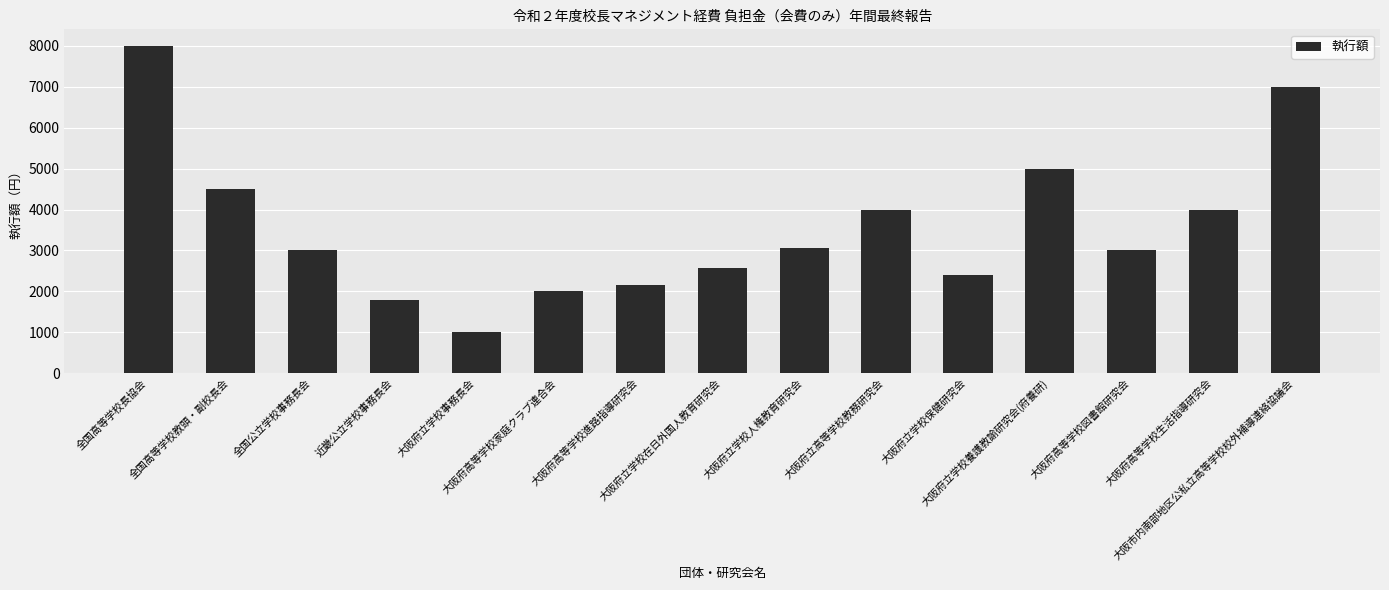

What position from the left is 大阪府立学校在日外国人教育研究会?

8